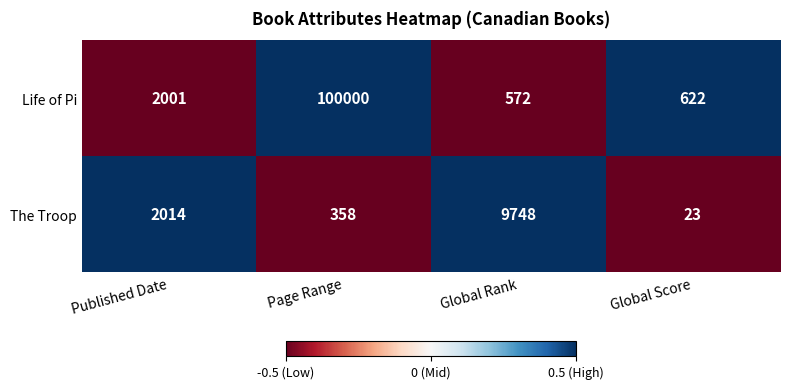

Reading left to right, list all the values displayed in this chart.

Life of Pi: Published Date=2001	Page Range=100000	Global Rank=572	Global Score=622
The Troop: Published Date=2014	Page Range=358	Global Rank=9748	Global Score=23